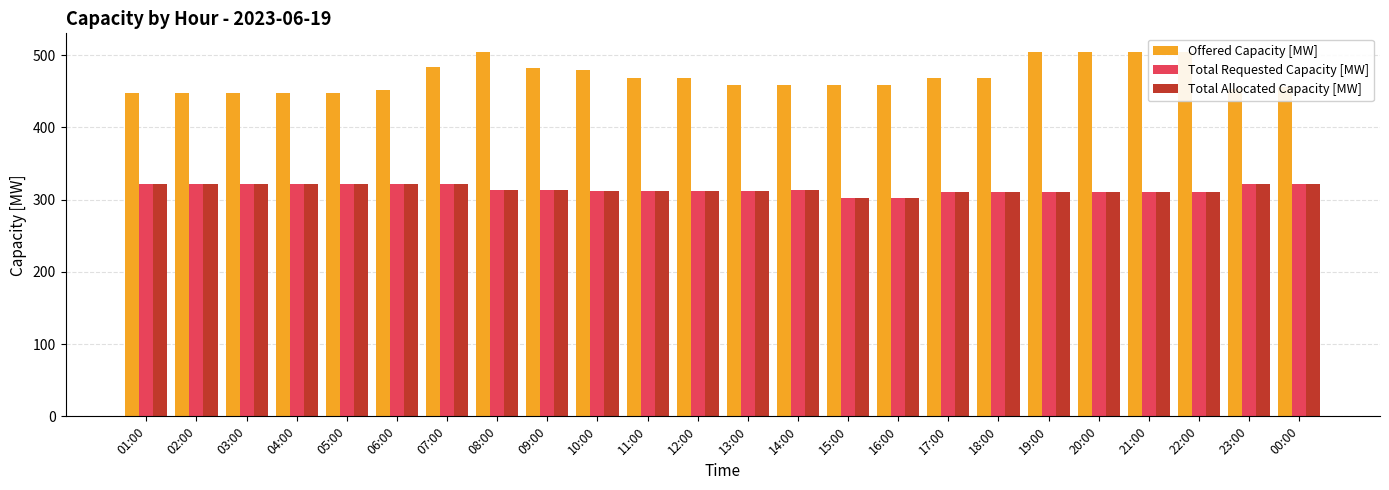

What is the label of the 19th bar from the left?

19:00